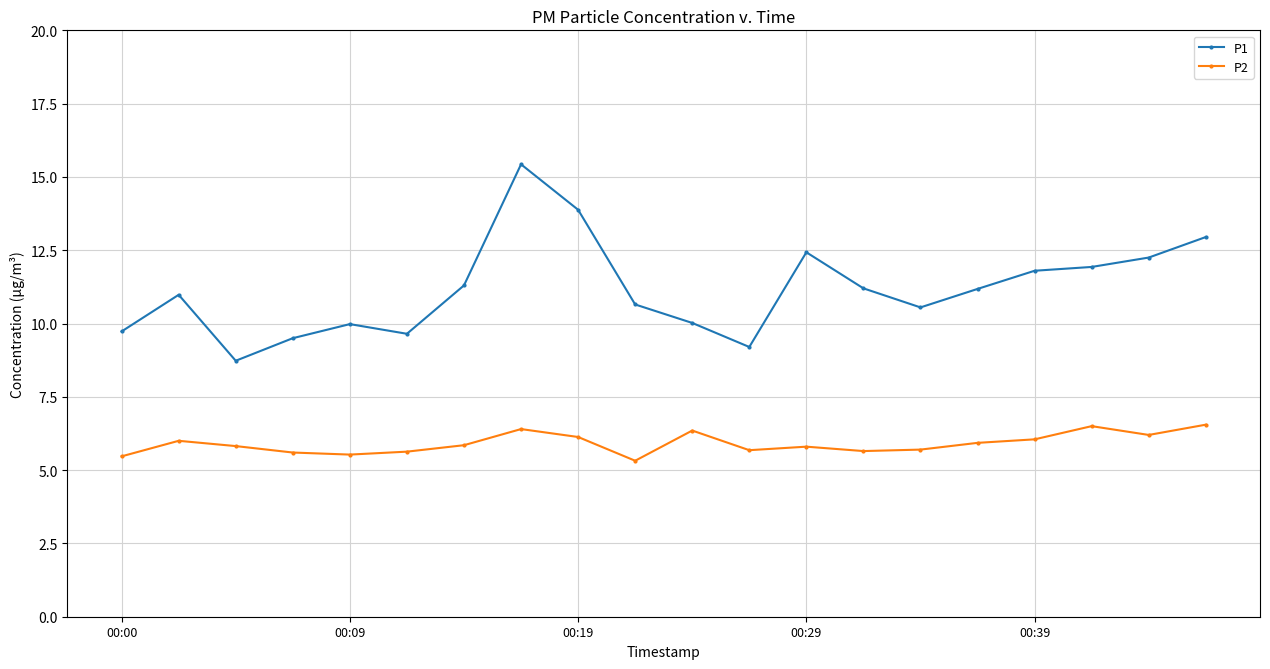

What is the value of the P2 point at the 18th from the left?

6.5